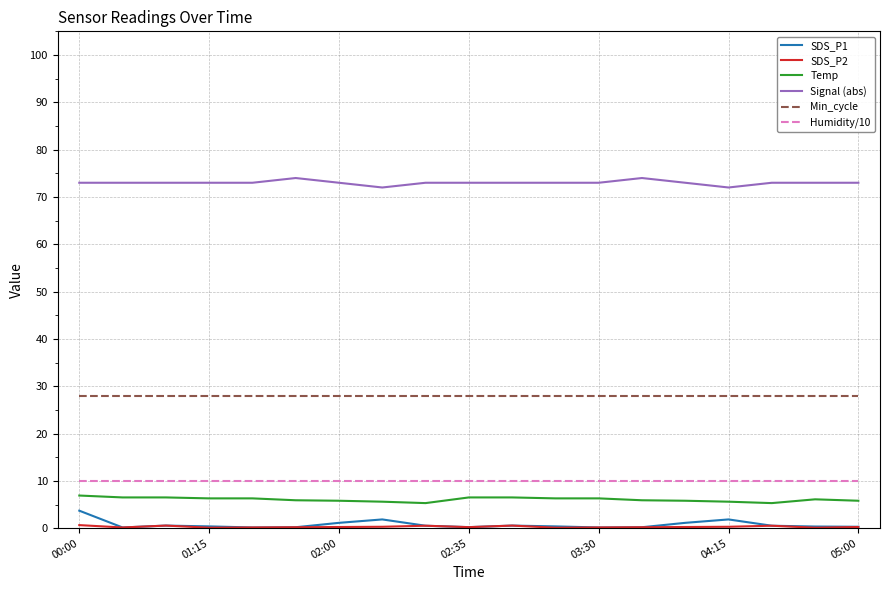

What is the greatest value displayed?

74.0